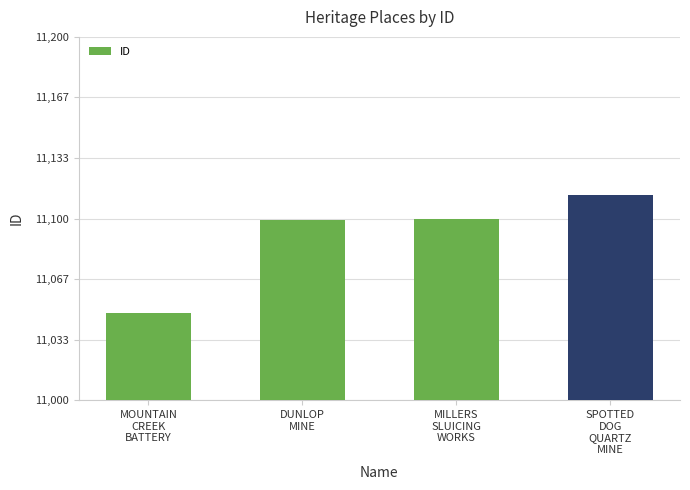

What is the maximum value shown in the chart?

11113